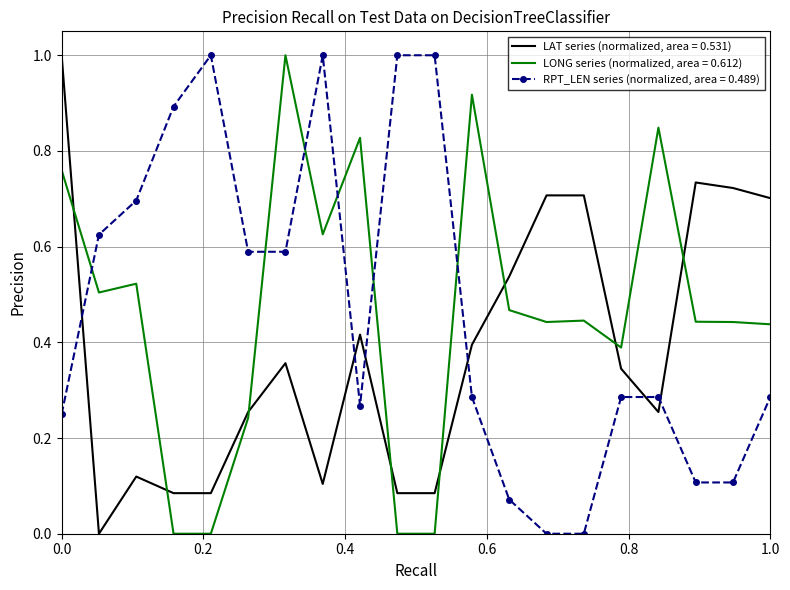

What is the maximum value shown in the chart?

1.0